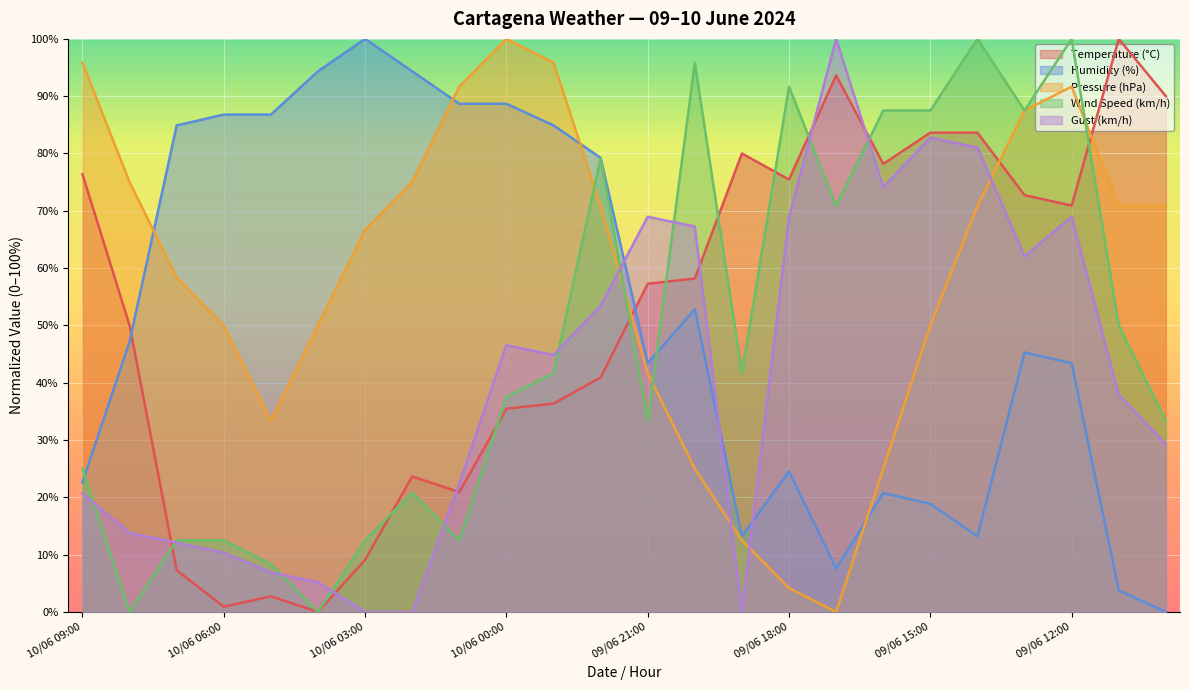

What is the value of the Temperature (°C) point at the 16th from the left?

75.5